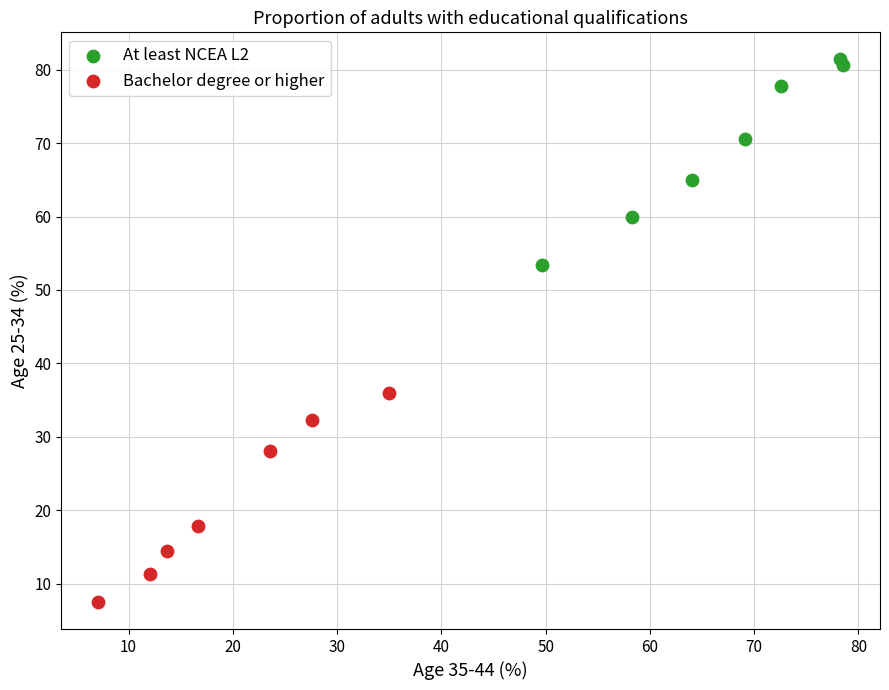

Which series contains the lowest Y value?

Bachelor degree or higher